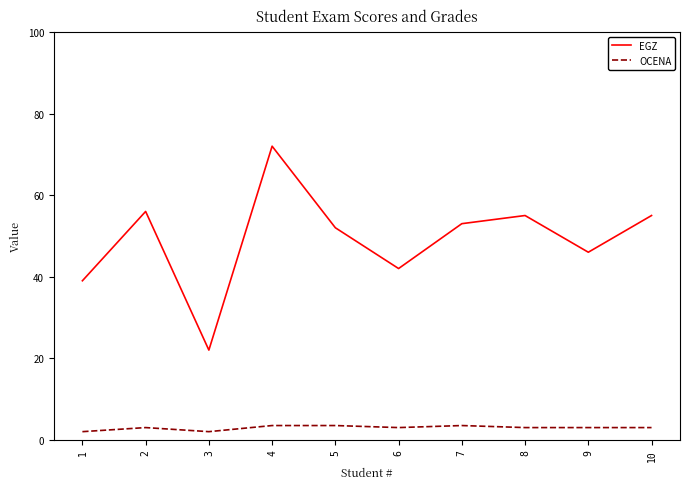

What is the sum of all OCENA values?

29.5